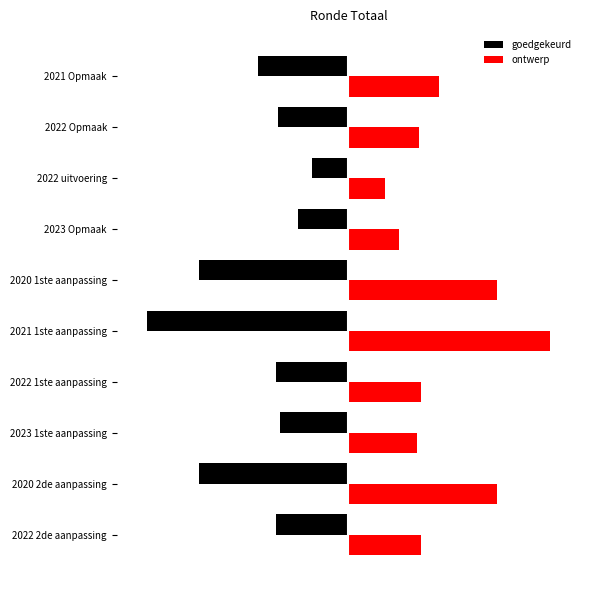

What are all the series names shown in the legend?

goedgekeurd, ontwerp